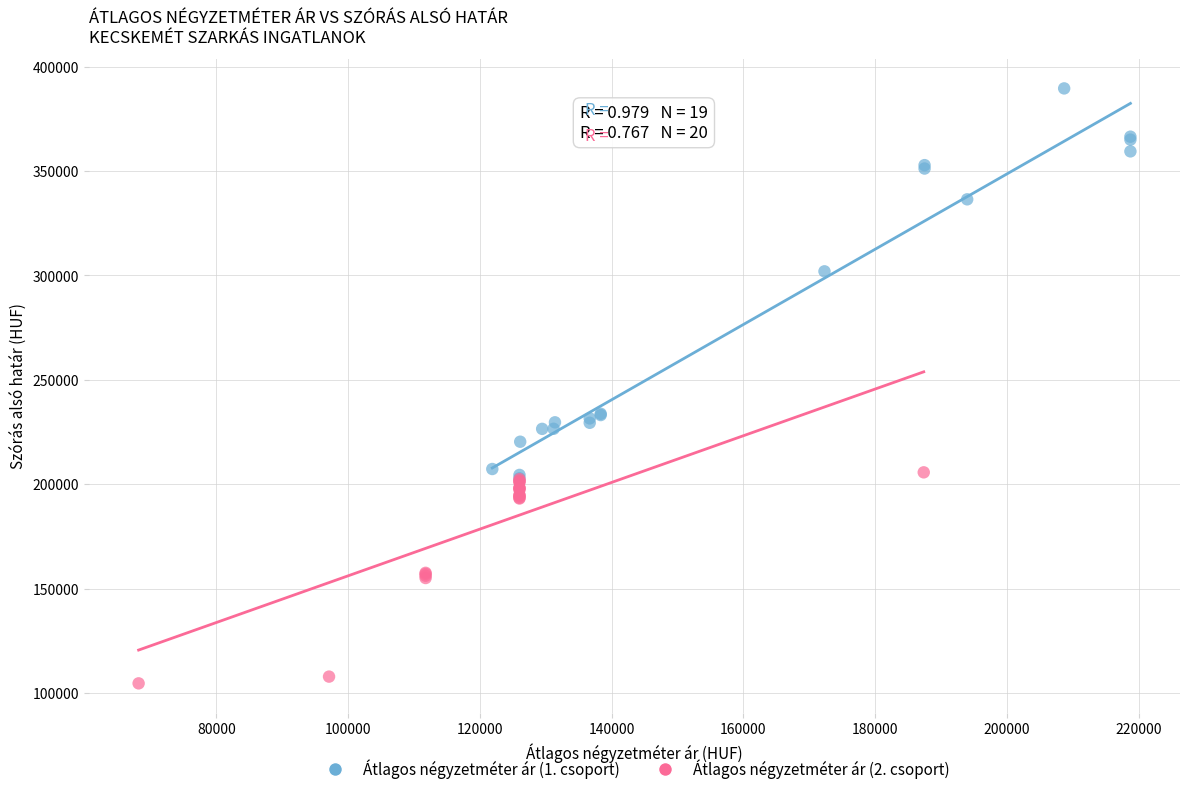

Which series contains the highest Y value?

Átlagos négyzetméter ár (1. csoport)